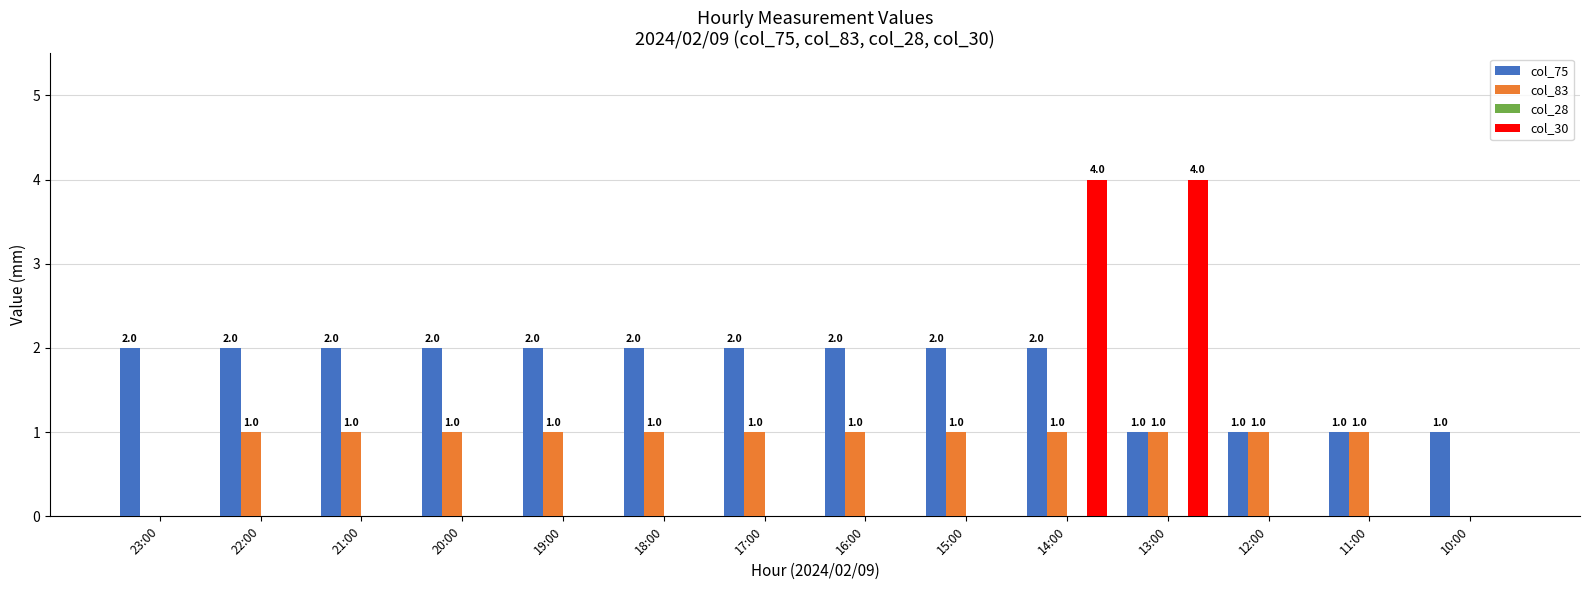

Which series changed the most between 23:00 and 17:00?

col_83